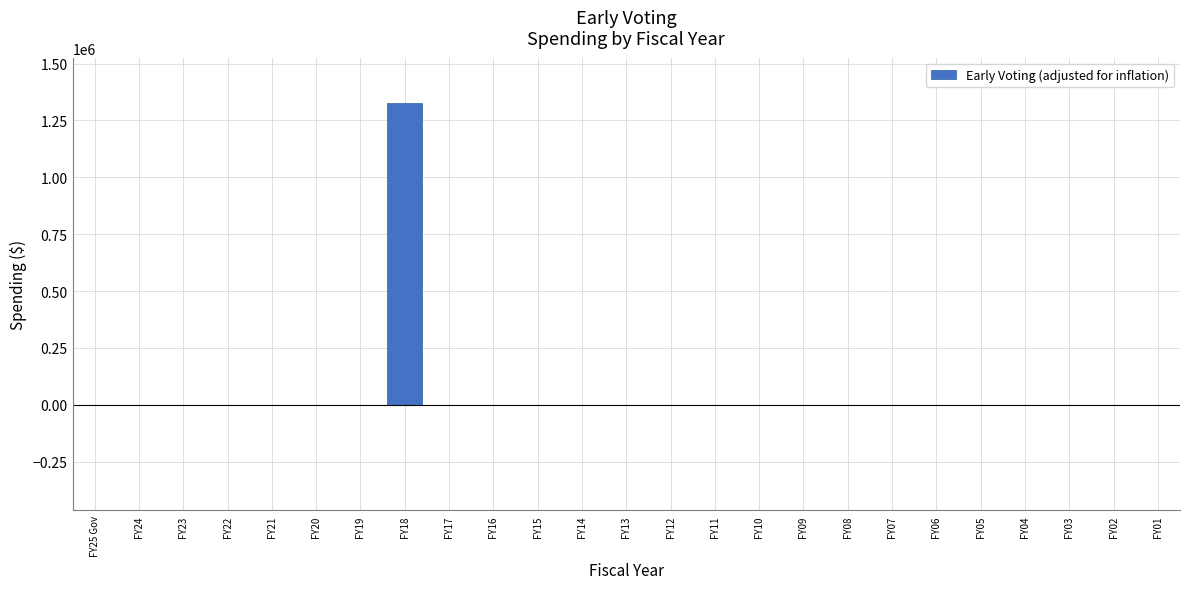

Reading right to left, transcribe all the data shown in this chart.

FY01=0	FY02=0	FY03=0	FY04=0	FY05=0	FY06=0	FY07=0	FY08=0	FY09=0	FY10=0	FY11=0	FY12=0	FY13=0	FY14=0	FY15=0	FY16=0	FY17=0	FY18=1326785	FY19=0	FY20=0	FY21=0	FY22=0	FY23=0	FY24=0	FY25 Gov=0